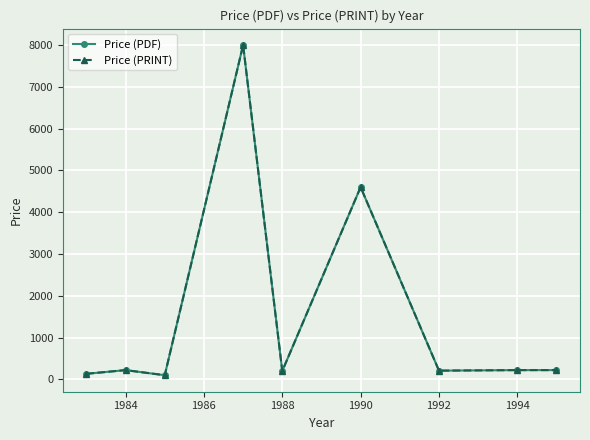

Does the chart have visible grid lines?

Yes